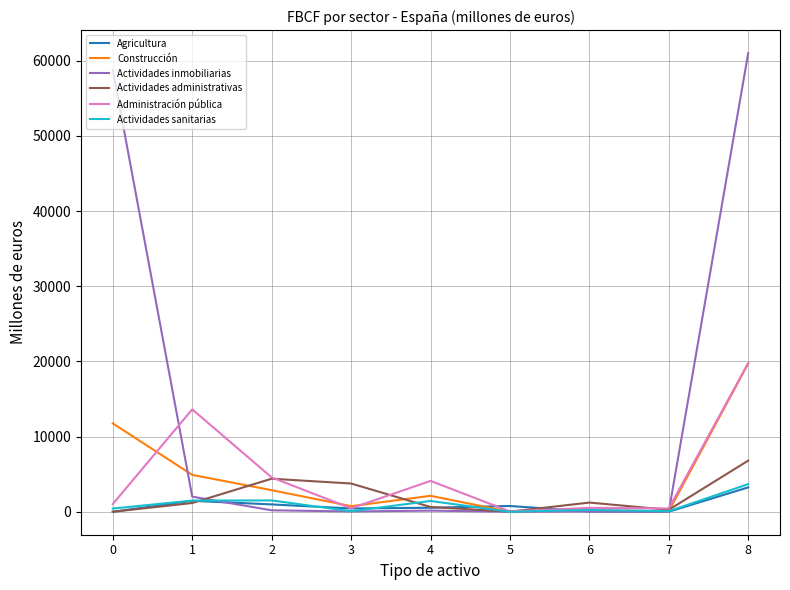

What is the total value across all series at 5?

832.4